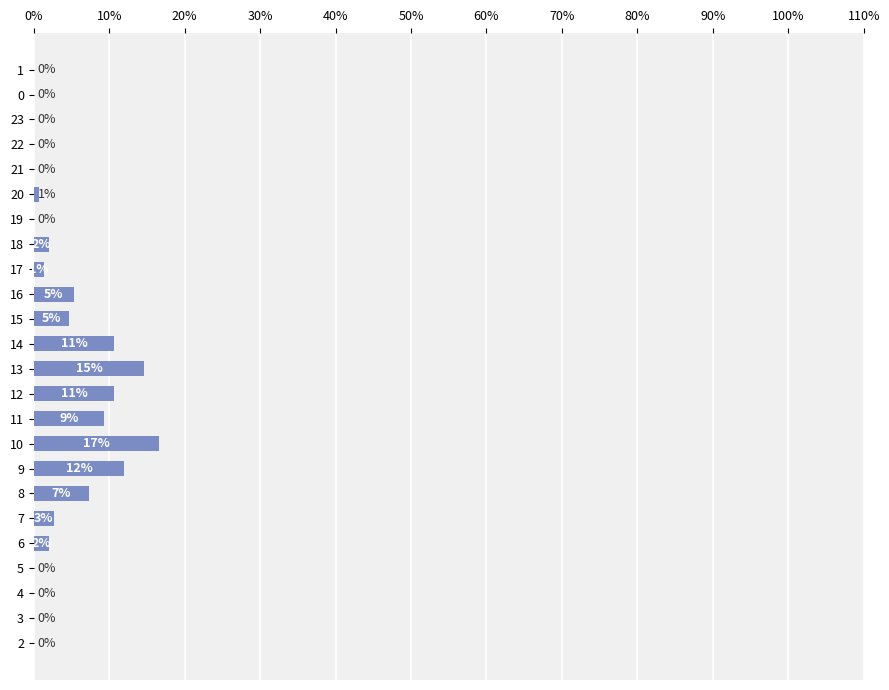

At which label is the value closest to 8?

8